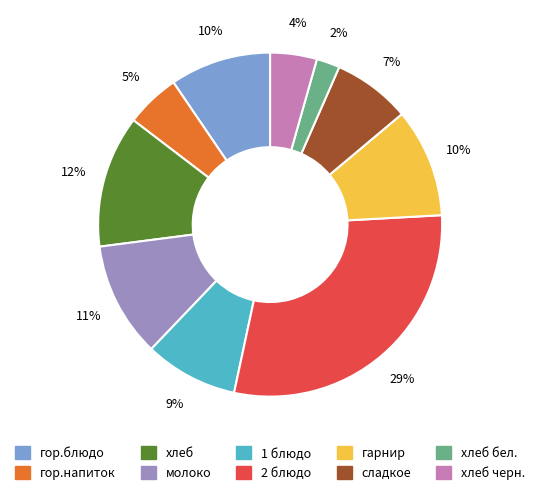

Does any single category account for the majority?

No